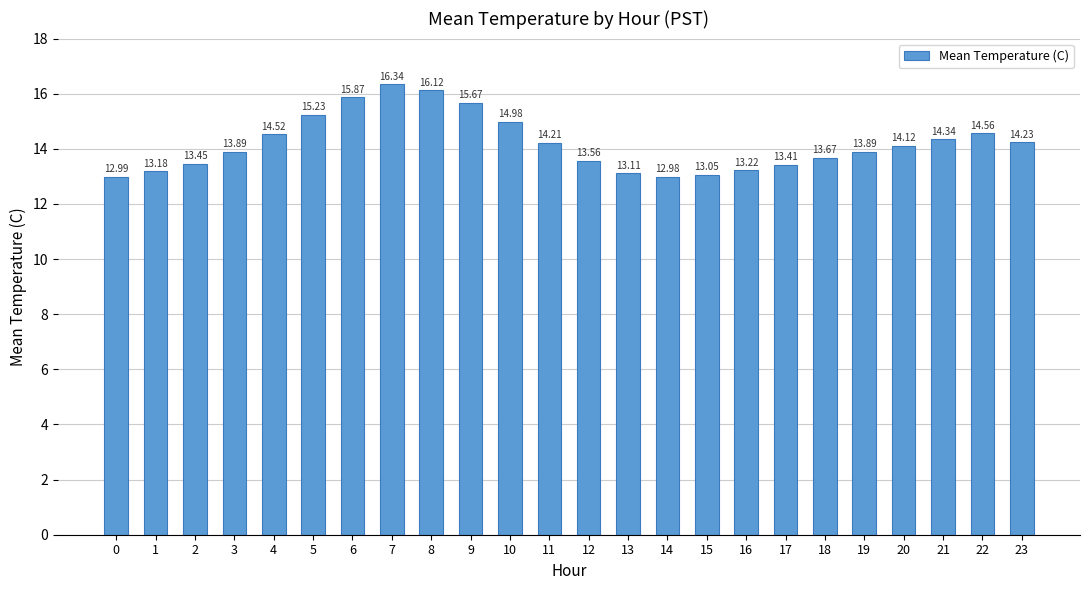

What is the sum of all values?

340.6